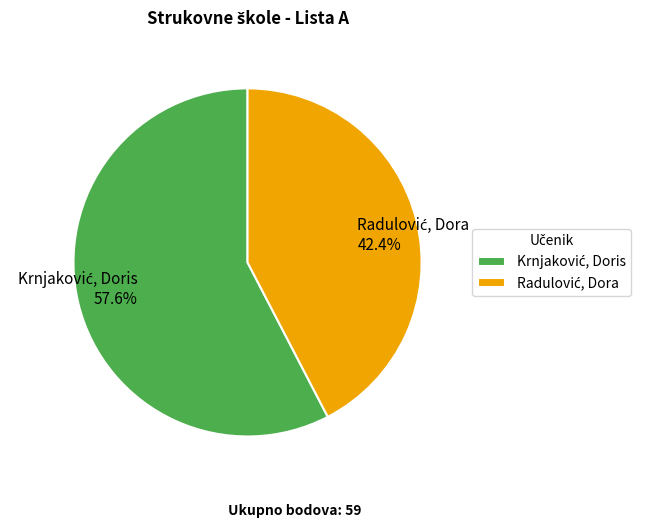

To the nearest percent, what is the average slice percentage?

50%